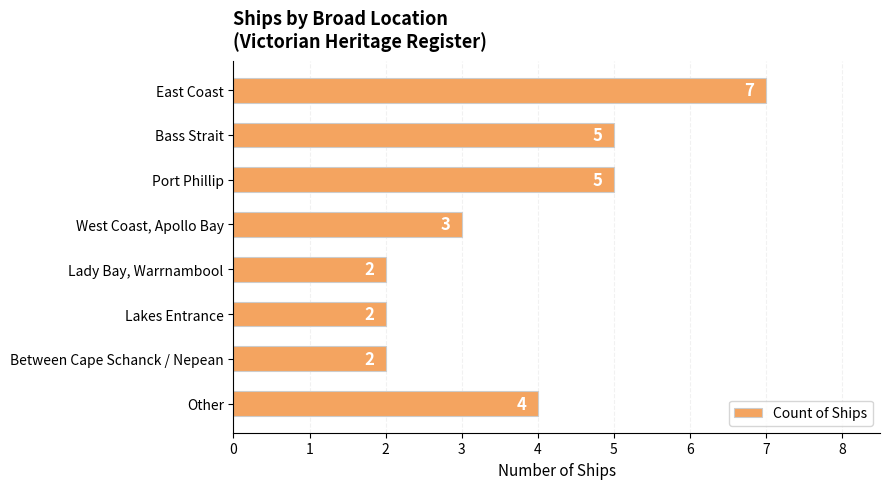

The value at Between Cape Schanck / Nepean is 1. True or false?

False